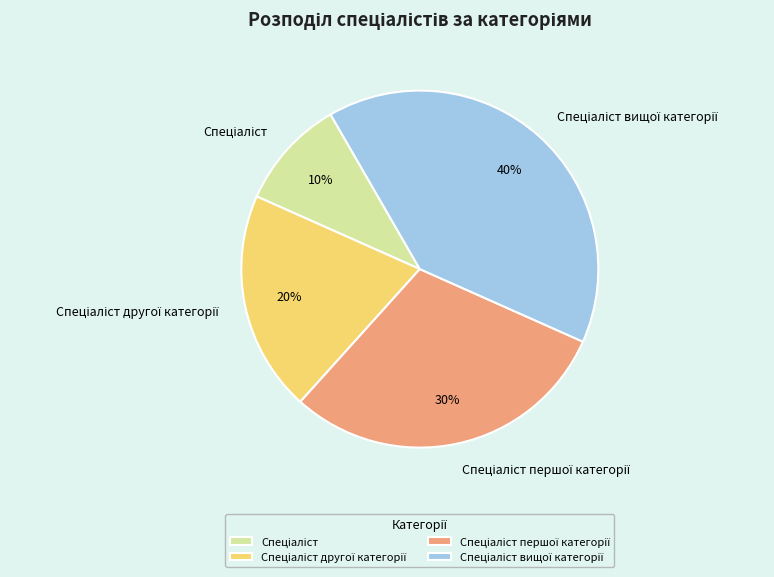

Is there any slice that represents more than half of the pie?

No